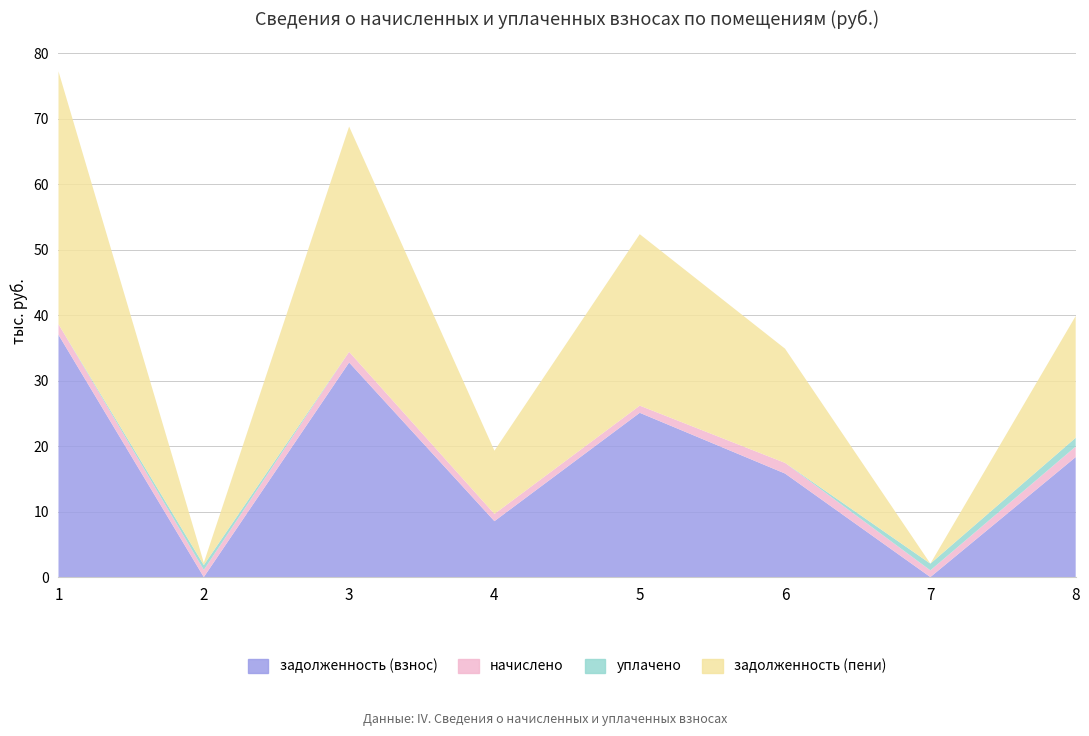

Reading left to right, transcribe all the data shown in this chart.

задолженность (взнос): 1=36994.6	2=0.0	3=32768.9	4=8536.2	5=25083.8	6=15809.8	7=1.4	8=18325.7
начислено: 1=1617.6	2=1096.8	3=1629.6	4=1111.2	5=1096.8	6=1627.2	7=1024.8	8=1605.6
уплачено: 1=0.0	2=731.2	3=0.0	4=0.0	5=0.0	6=0.0	7=1027.0	8=1343.0
задолженность (пени): 1=38612.2	2=365.6	3=34398.5	4=9647.4	5=26180.6	6=17437.0	7=0.0	8=18588.3